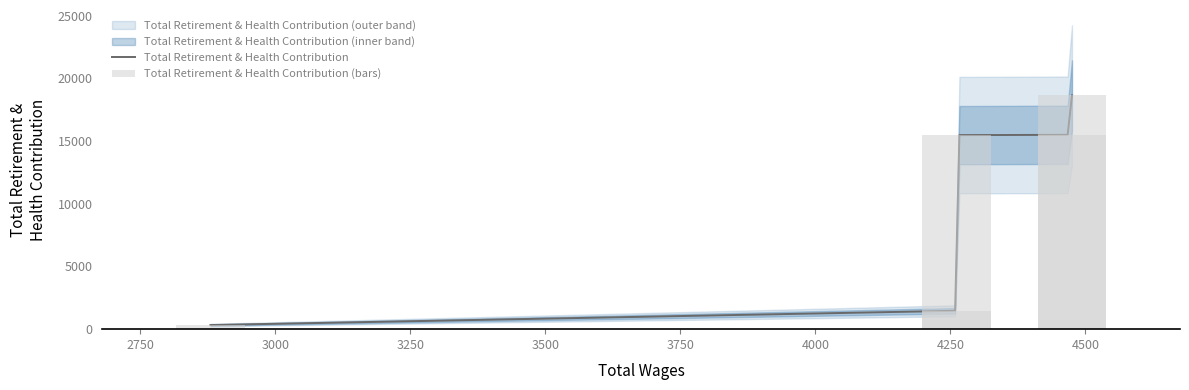

Which category has the highest value across all series?

4475